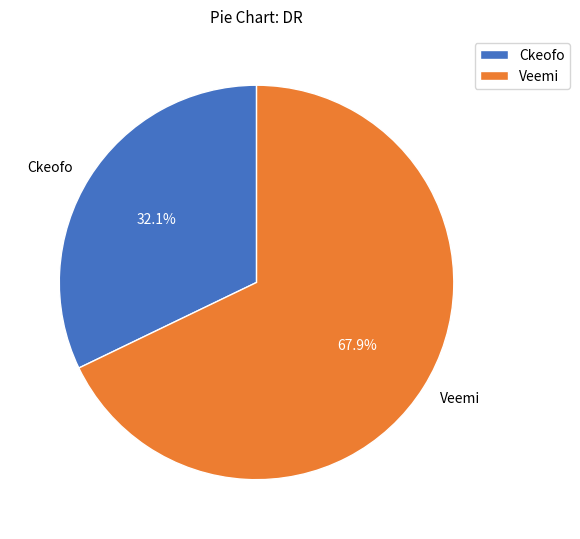

To the nearest percent, what is the average slice percentage?

50%